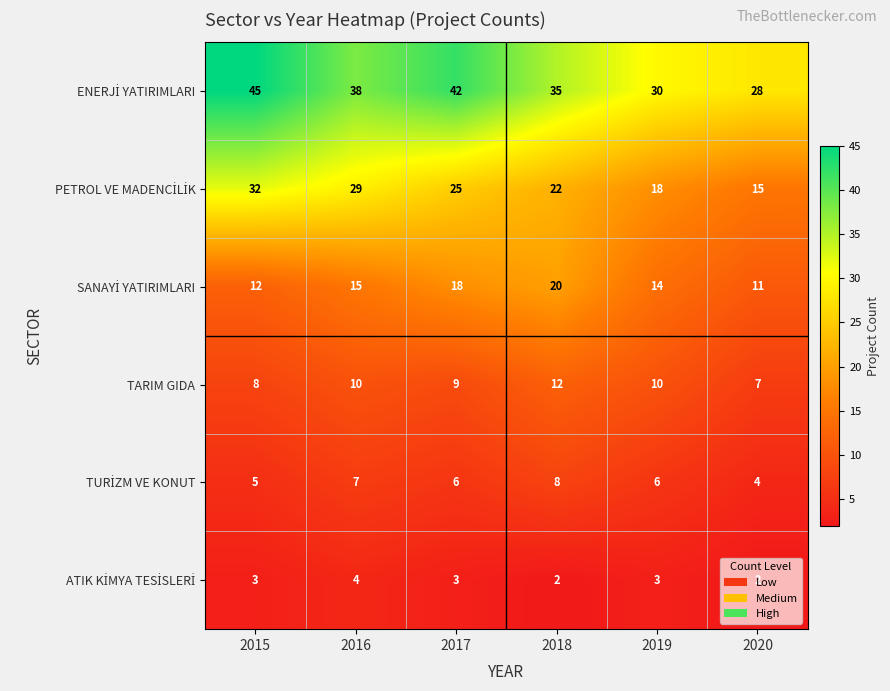

Which category has the highest value in the TARIM GIDA series?

2018